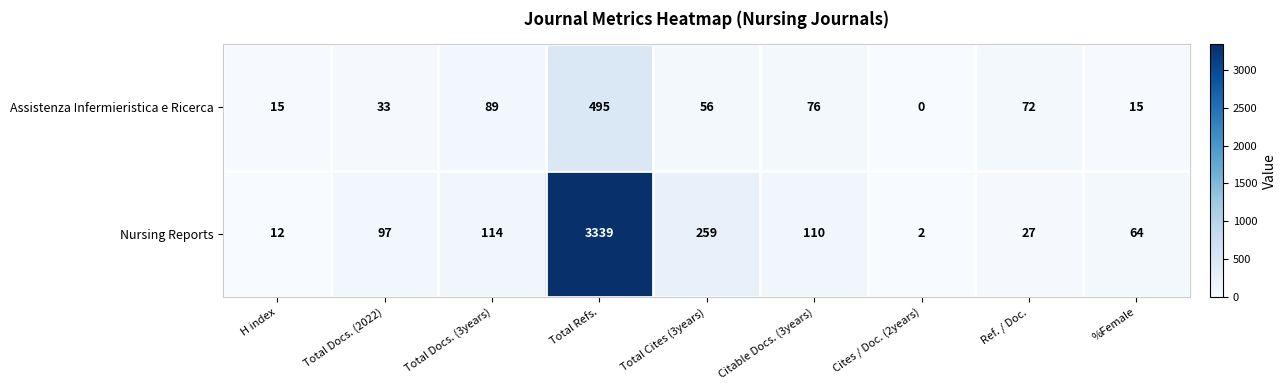

Which series has the widest spread of values?

Nursing Reports